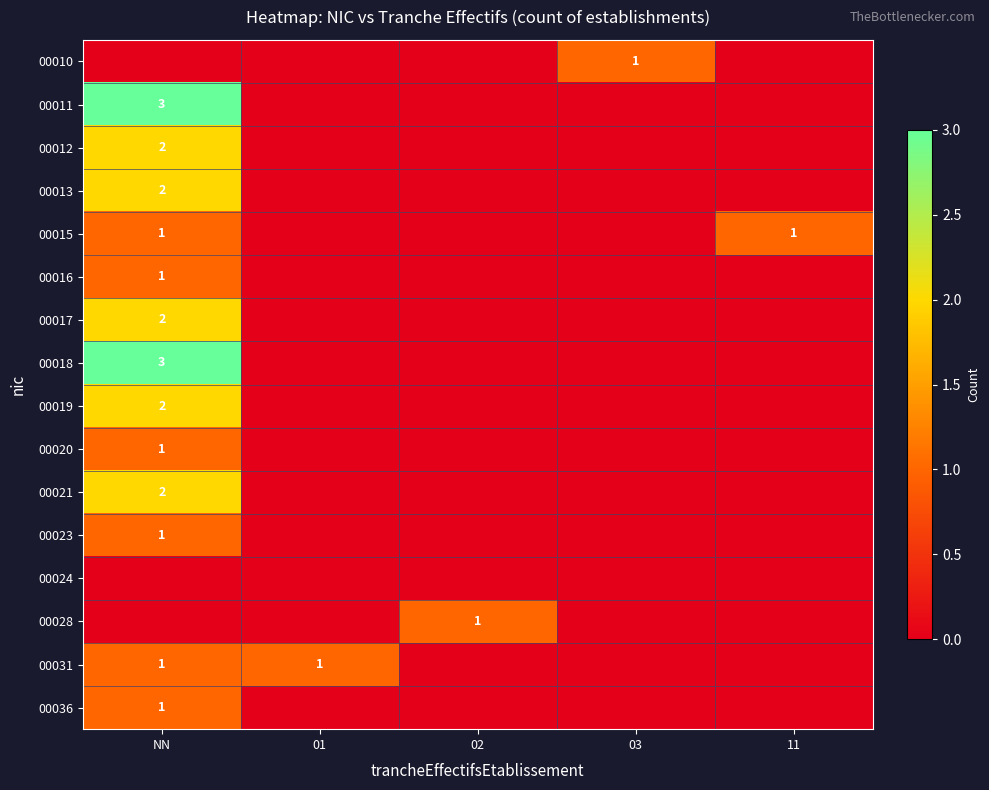

The value of 00010 at 03 is 2. True or false?

False